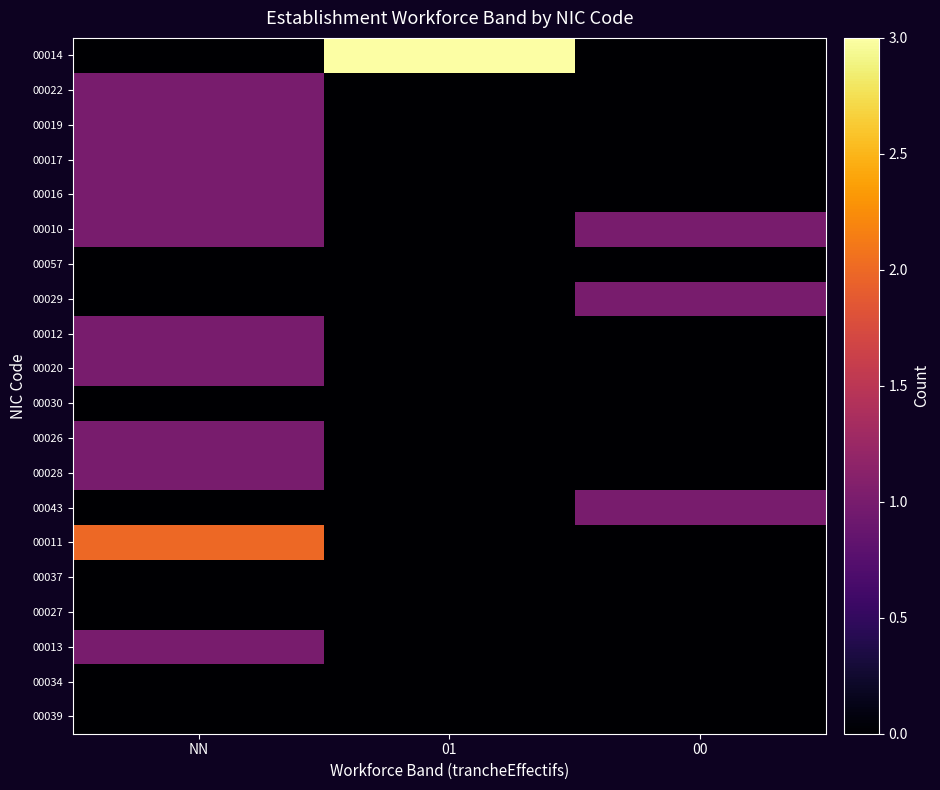

Between NN and 01, which is larger?

01